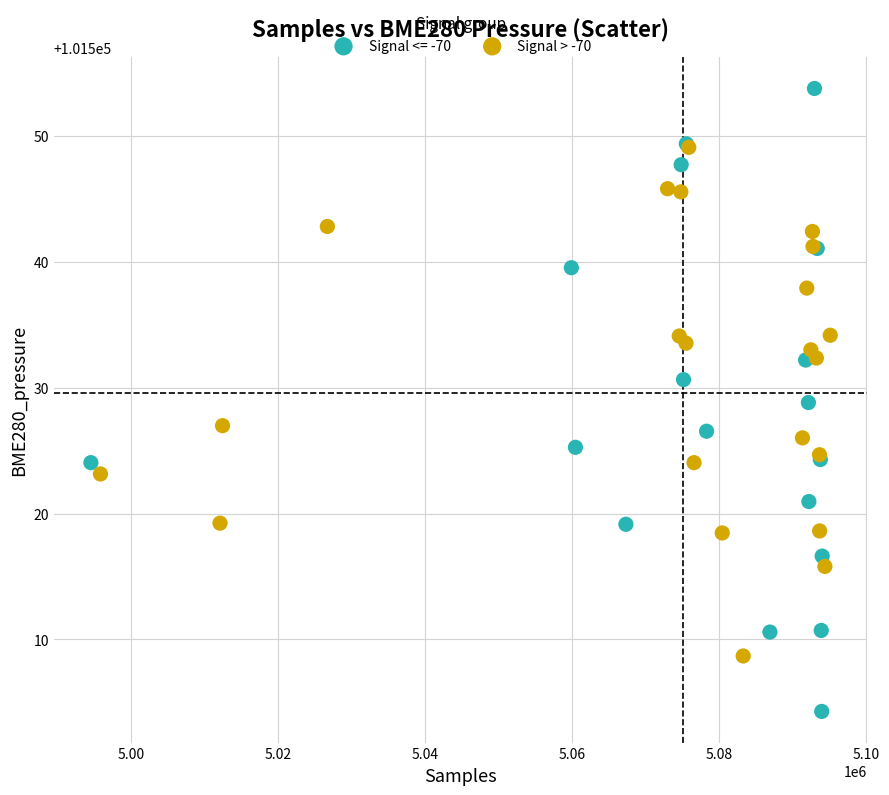

Which series has the largest Y range (max minus min)?

Signal <= -70